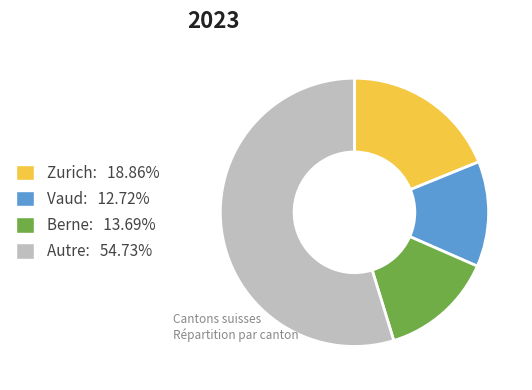

Count the number of slices in the pie.

4